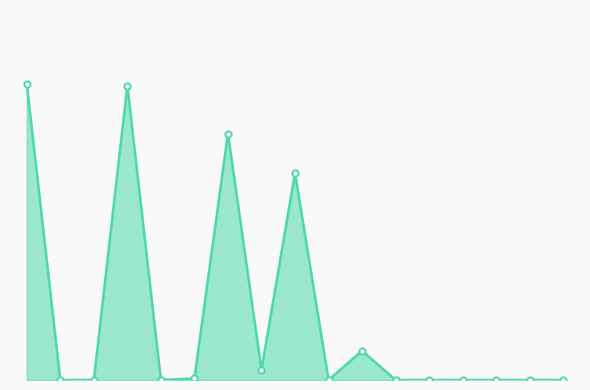

Does the chart have visible grid lines?

No